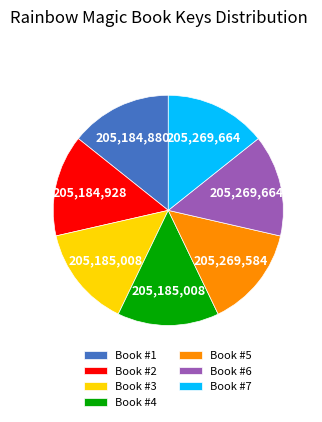

Approximately how many times larger is the value at Book #1 compared to Book #4?

1.0